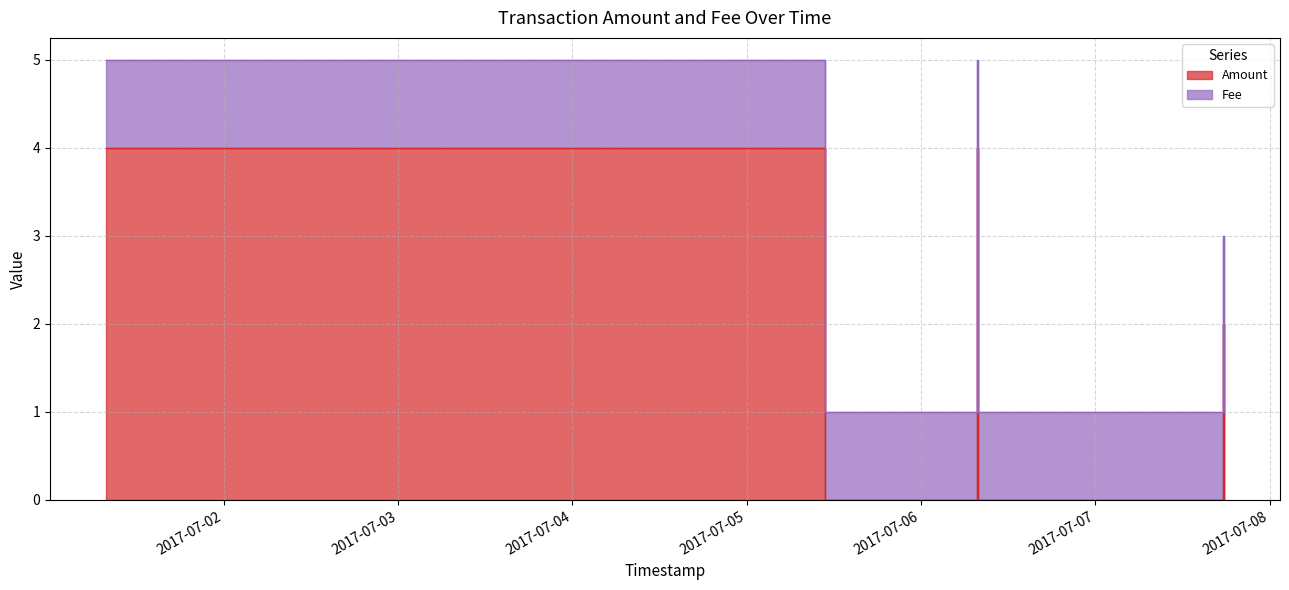

List the labels in order of value, largest first.

2017-07-01 07:47:02, 2017-07-06 07:45:56, 2017-07-07 17:37:31, 2017-07-05 10:43:10, 2017-07-05 19:57:01, 2017-07-05 20:16:27, 2017-07-05 20:39:50, 2017-07-06 07:53:14, 2017-07-06 08:14:07, 2017-07-06 08:27:58, 2017-07-06 08:48:57, 2017-07-07 17:43:07